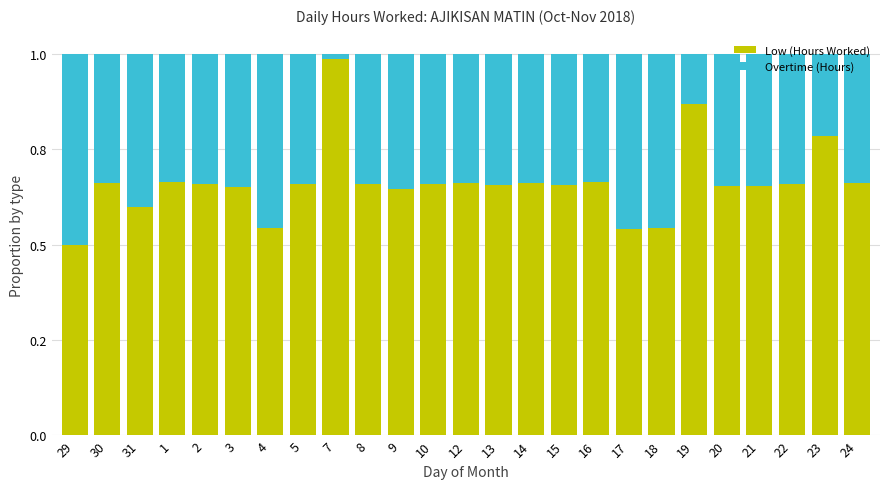

Rank the series at 8 from lowest to highest value.

Overtime (Hours), Low (Hours Worked)